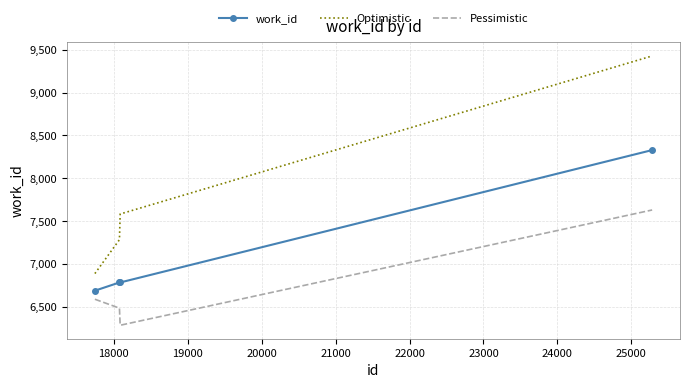

True or false: Optimistic and Pessimistic intersect in this chart.

False